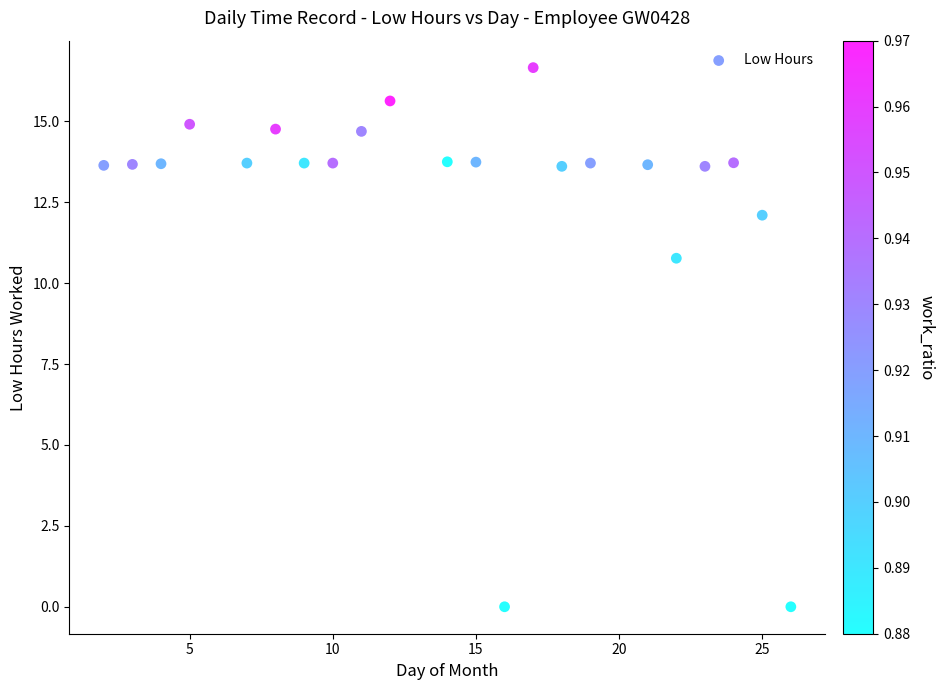

What Y value in the scatter plot is closest to 8?

10.8